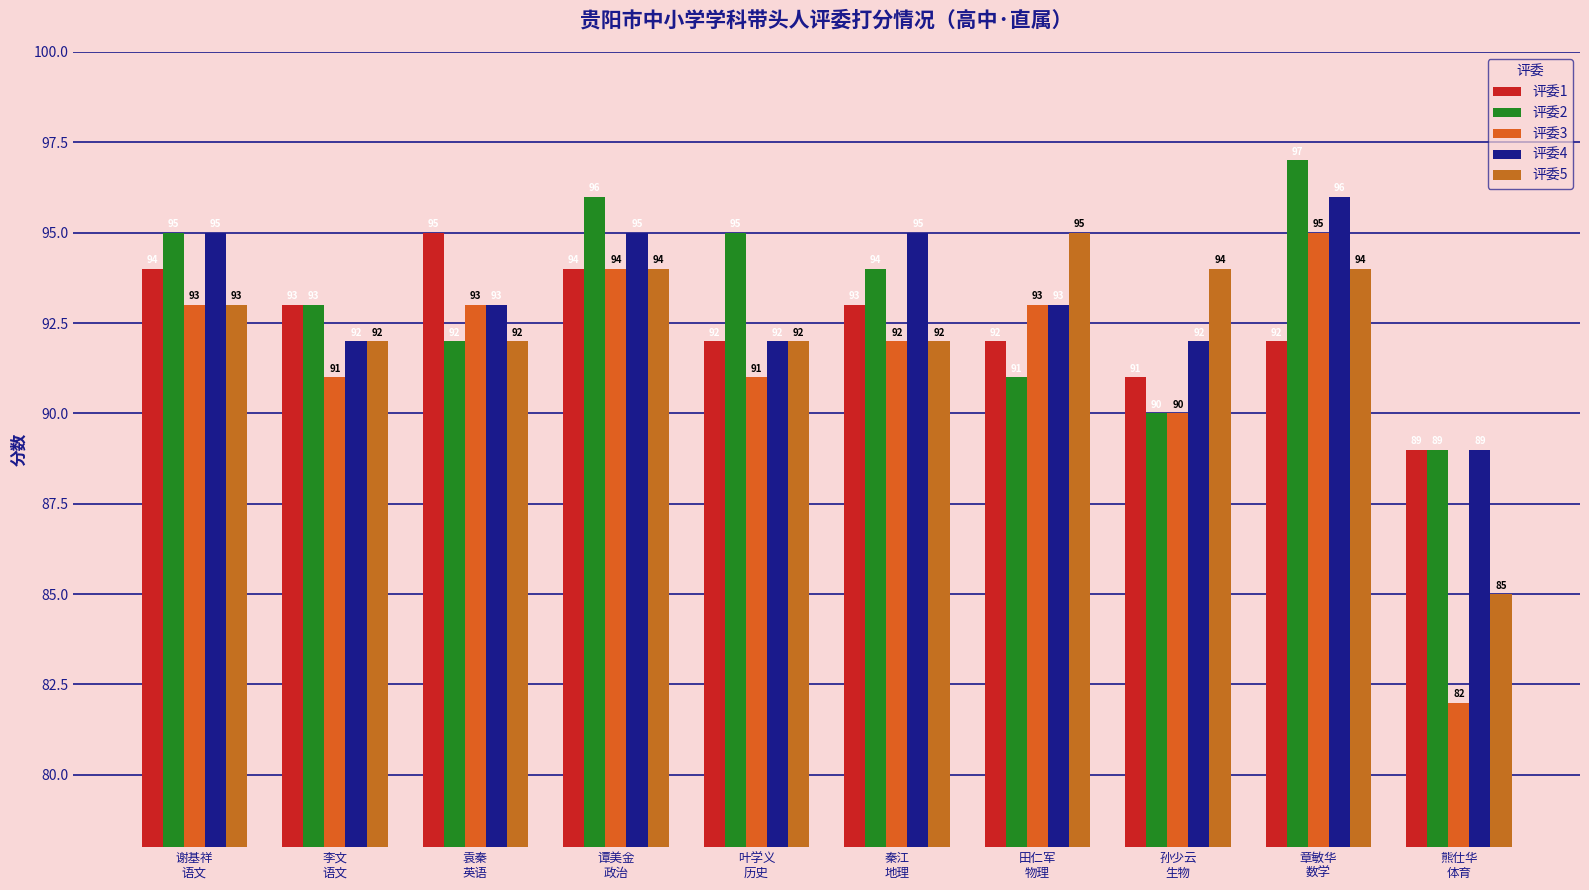

What is the sum of all 评委1 values?

925